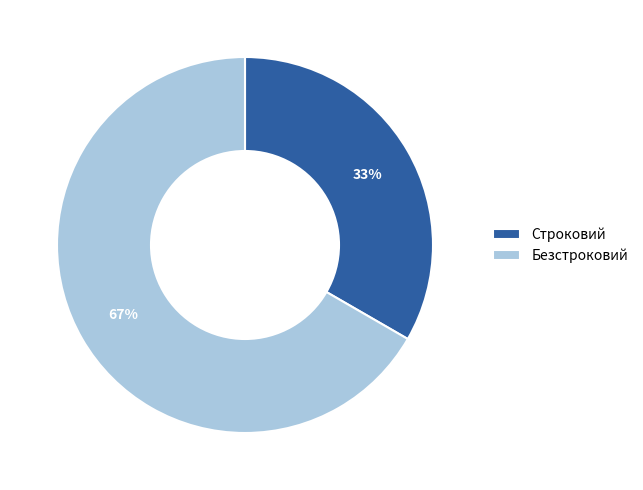

Rank the categories by value from highest to lowest.

Безстроковий, Строковий